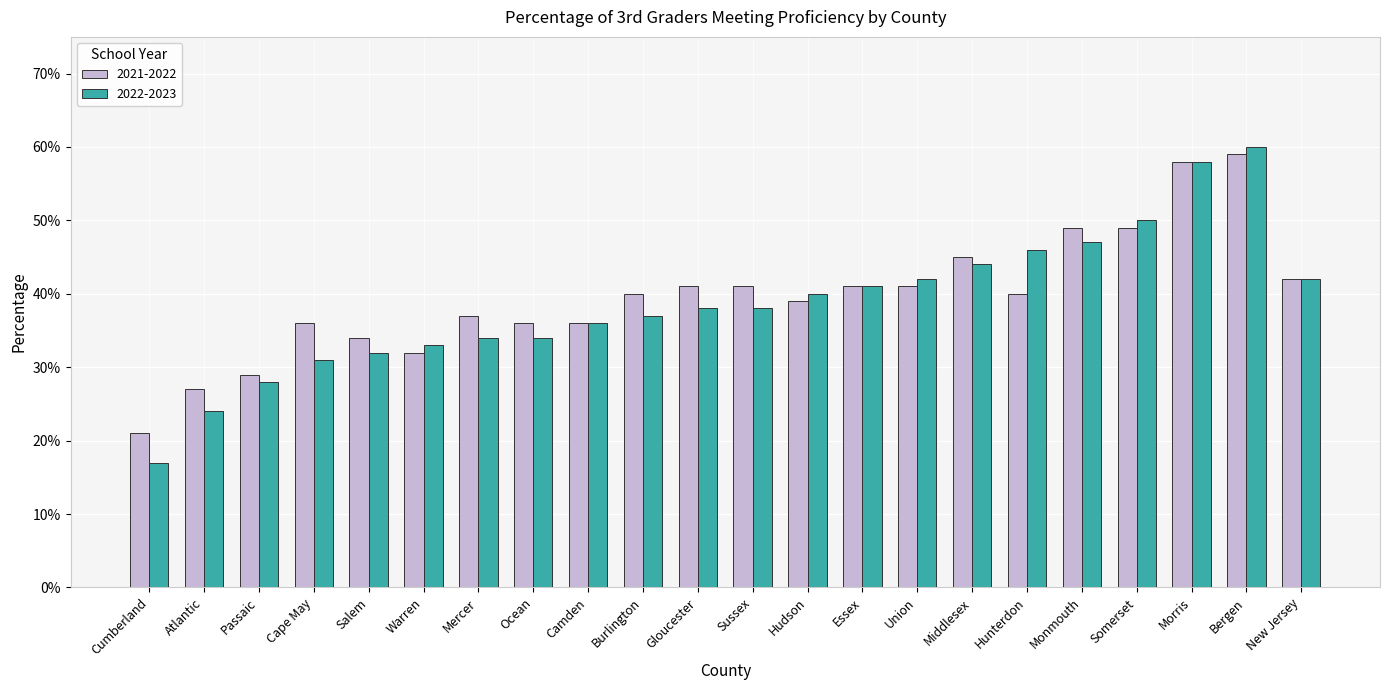

Are the bars horizontal?

No